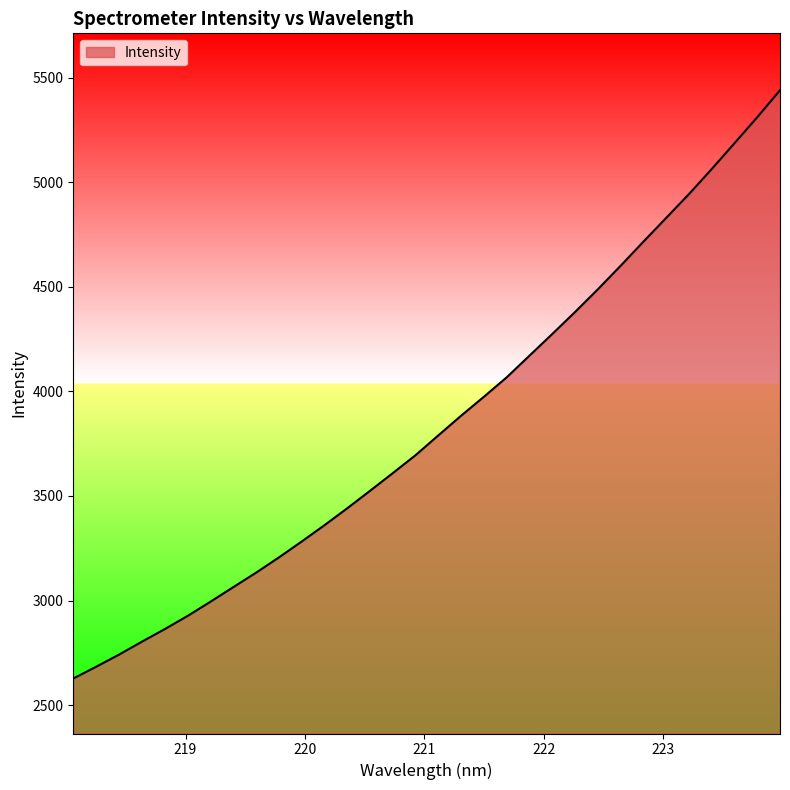

What is the greatest value displayed?

5439.3